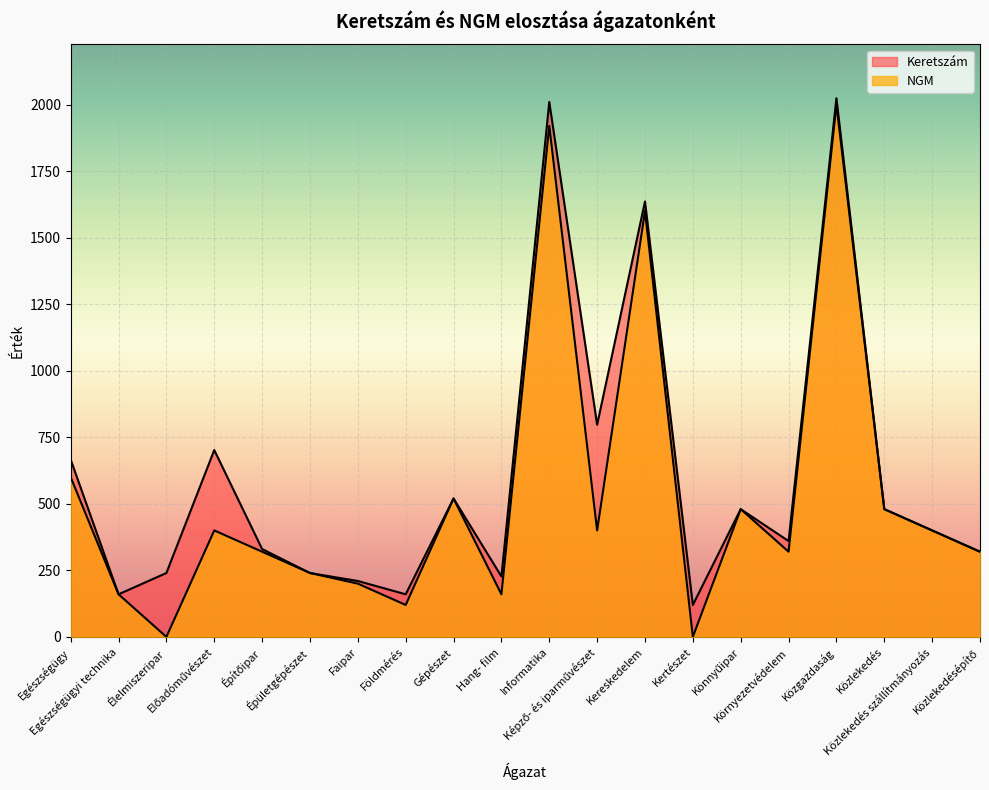

What is the label of the 9th point from the left?

Gépészet